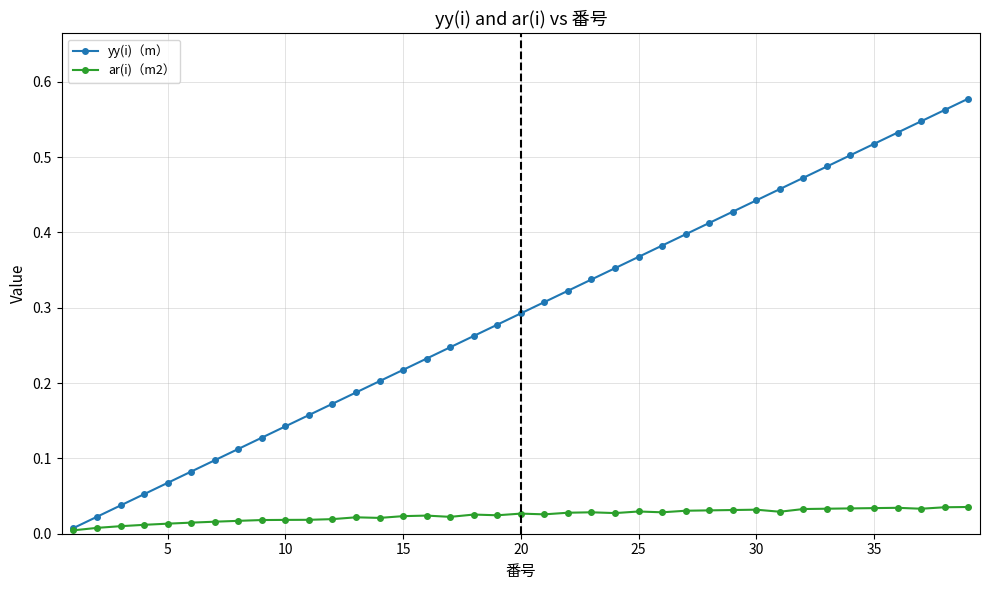

True or false: yy(i)（m） has more than 1 interior local peaks.

False